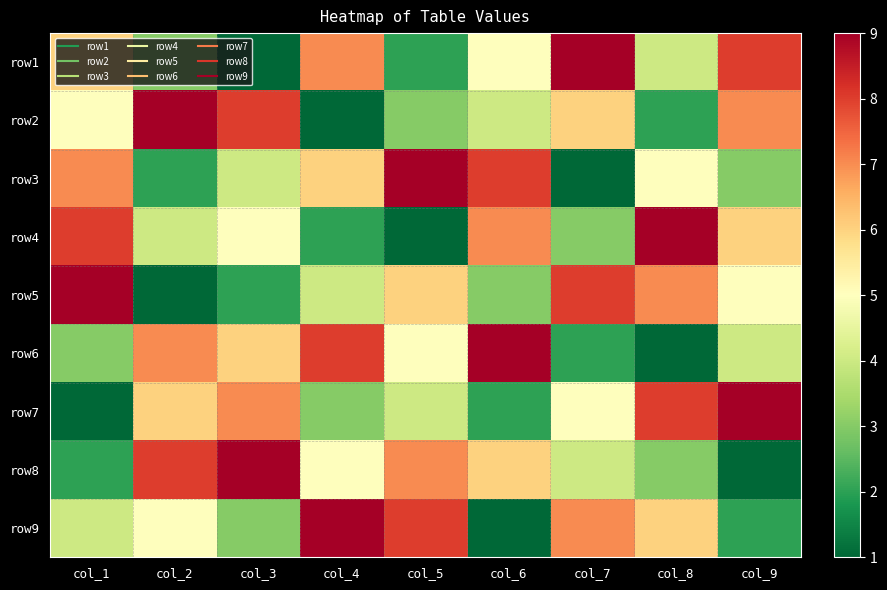

What is the total value across all series at col_6?

45